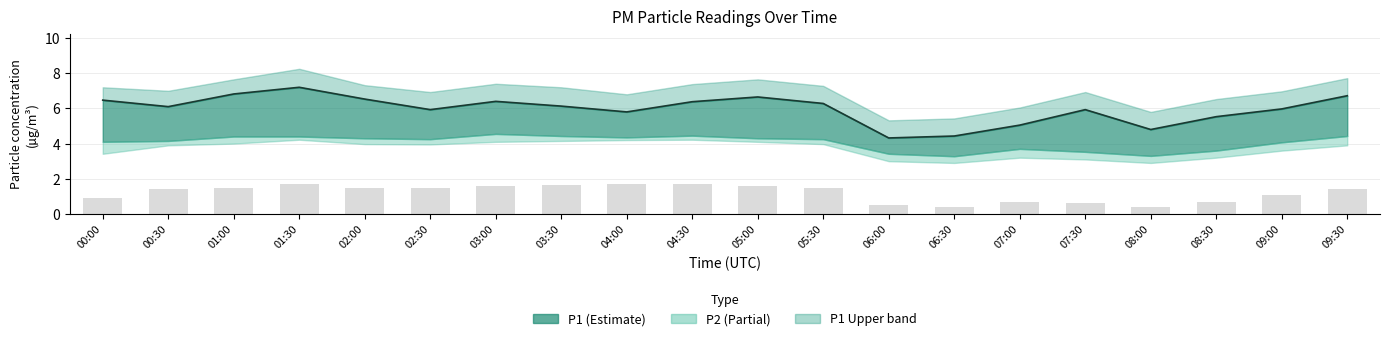

At how many categories does at least one series exceed 0?

20